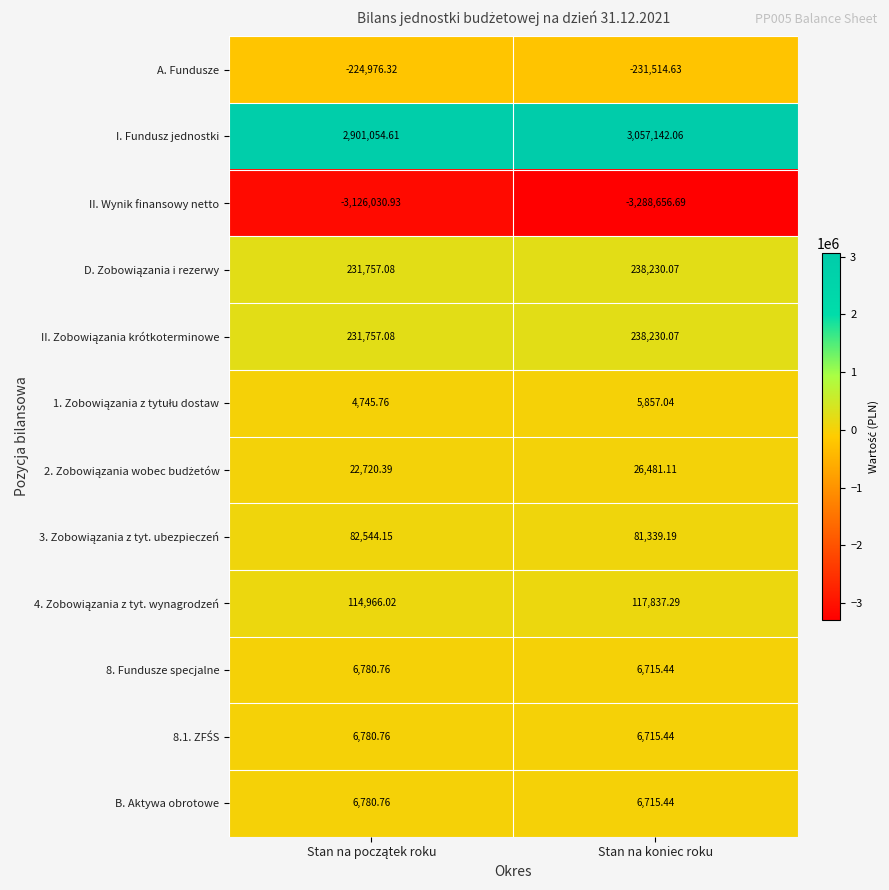

Which series has the largest total across all categories?

I. Fundusz jednostki